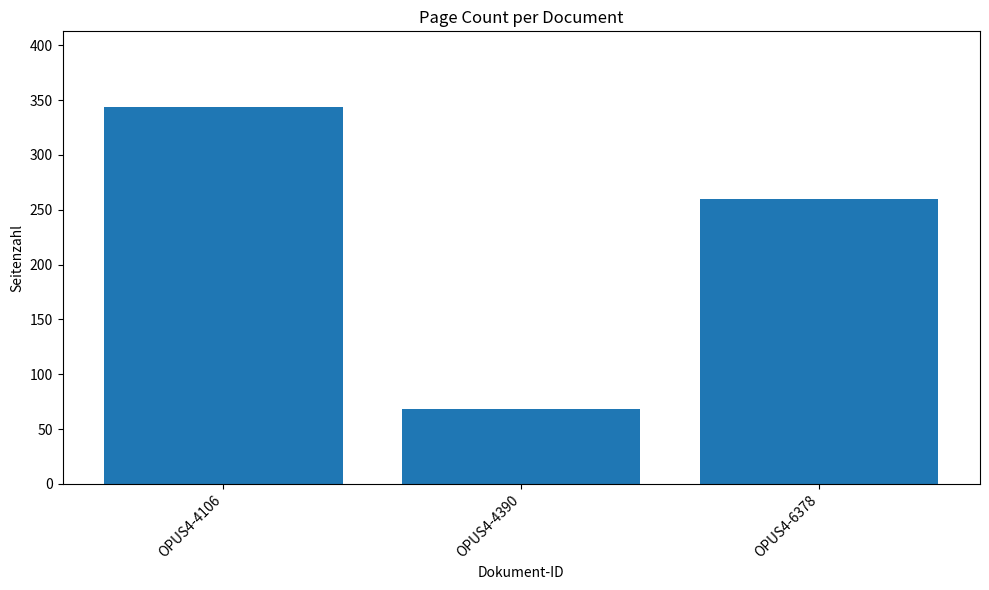

What is the change in value from OPUS4-4106 to OPUS4-6378?

-84